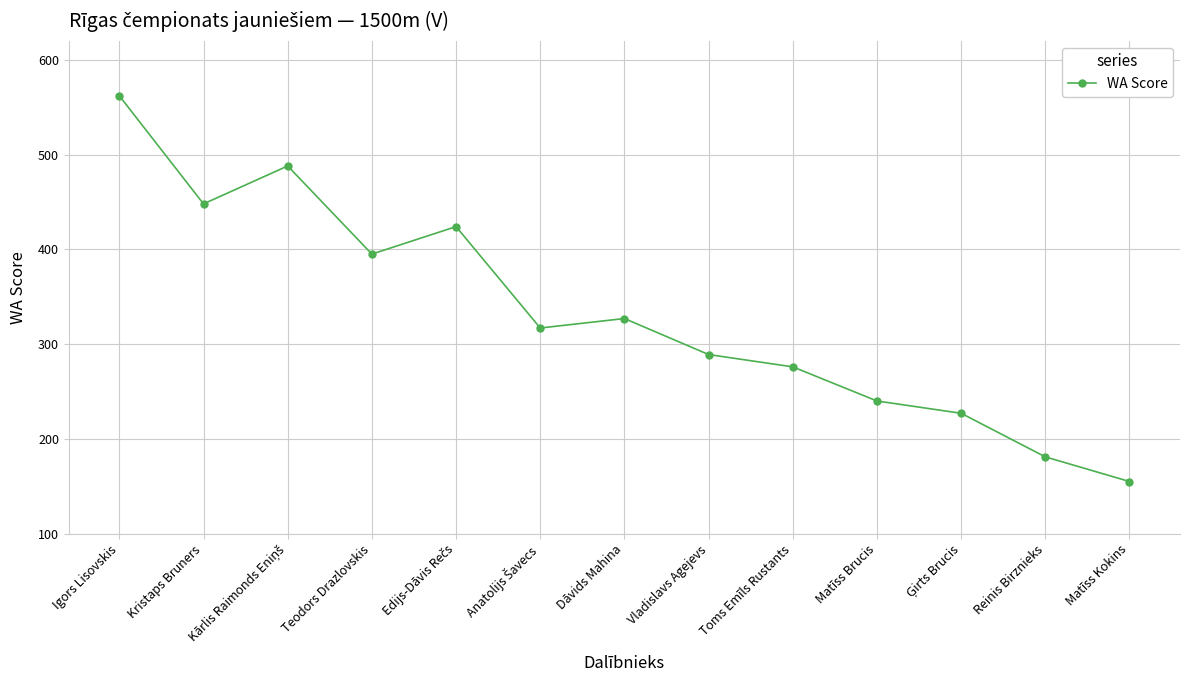

What is the label of the 7th point from the right?

Dāvids Mahina